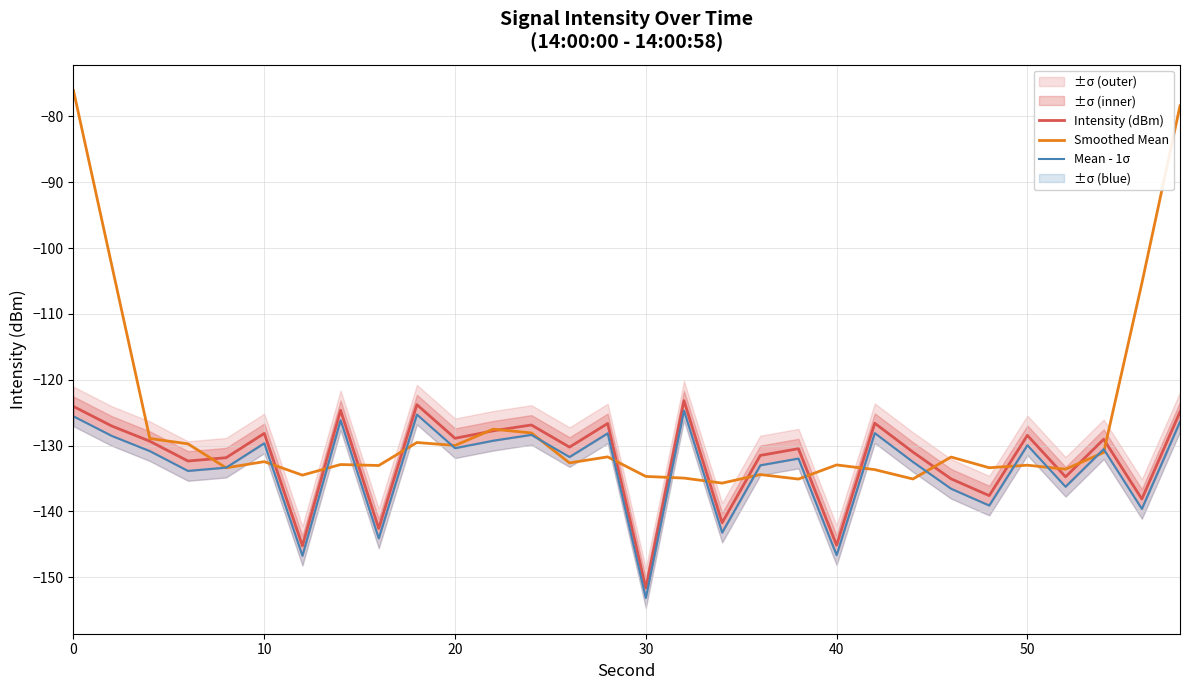

What is the maximum value for Intensity (dBm)?

-123.2